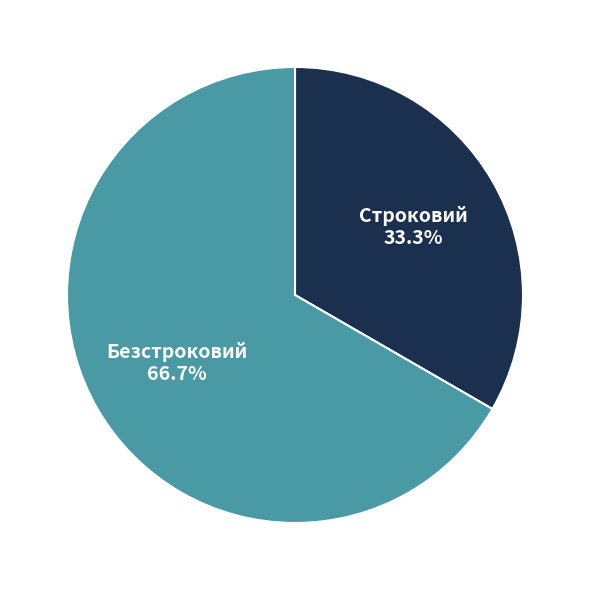

What is the smallest slice in the pie chart?

Строковий